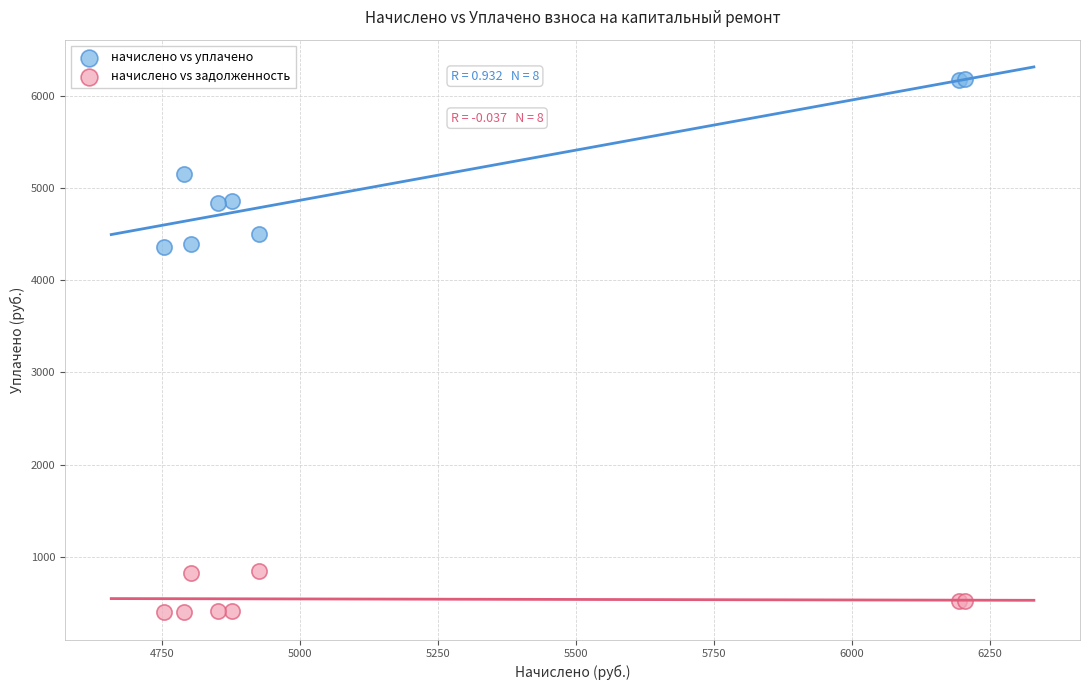

In the начислено vs уплачено series, what Y value is closest to 5270?

5158.1